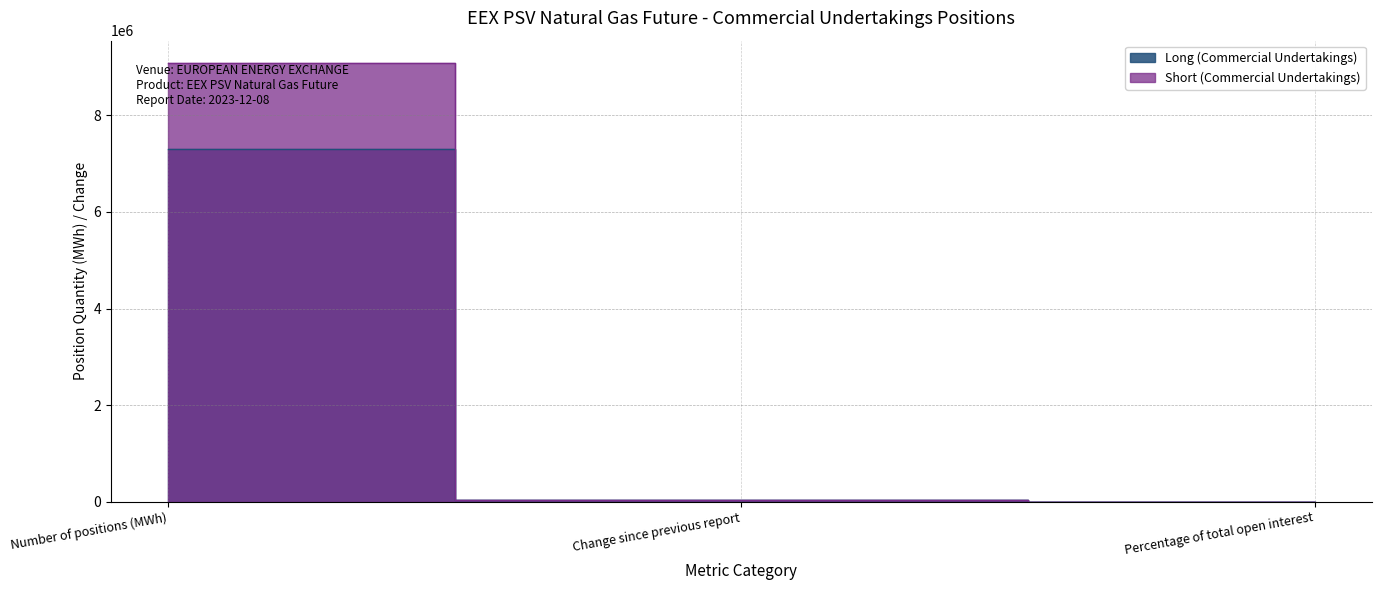

Does the chart display data point markers on the line(s)?

No